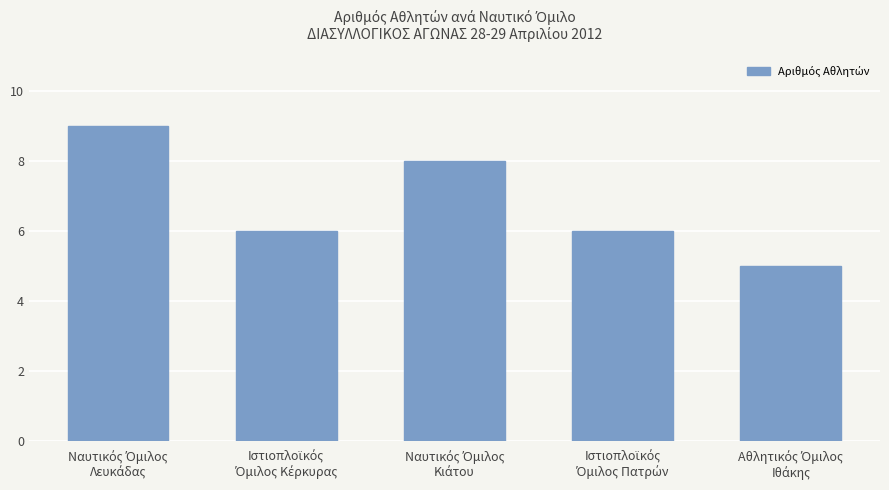

What is the sum of all values?

34